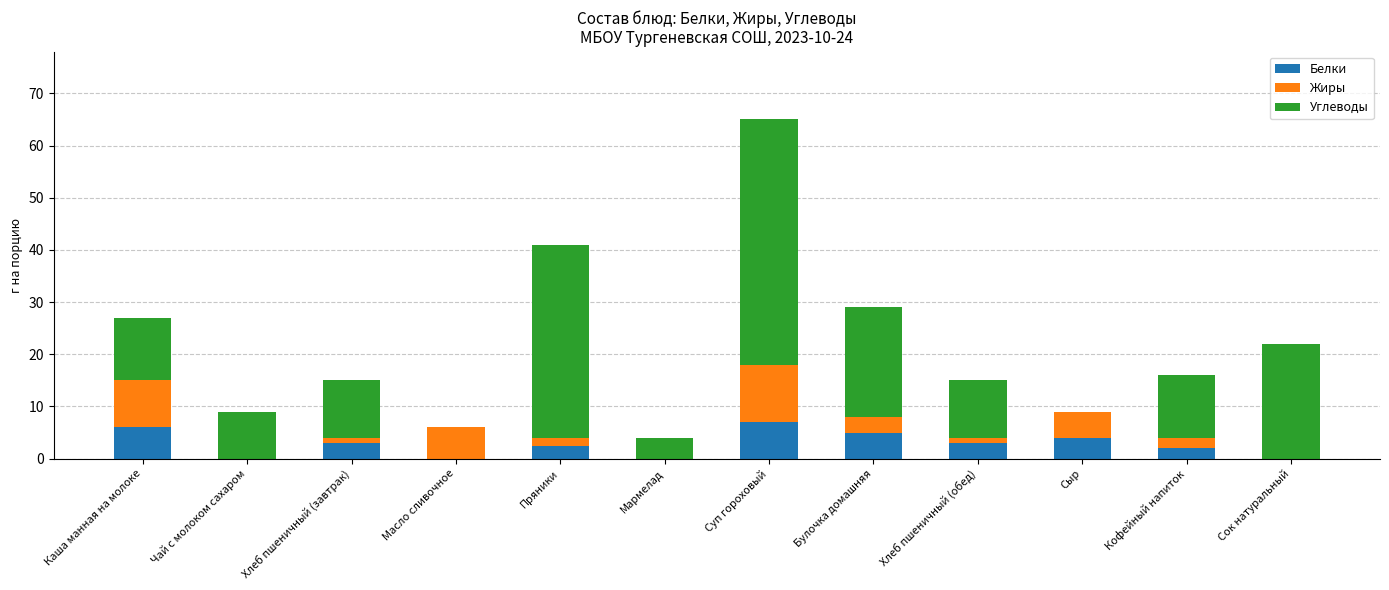

At which category is the sum across all series the highest?

Суп гороховый